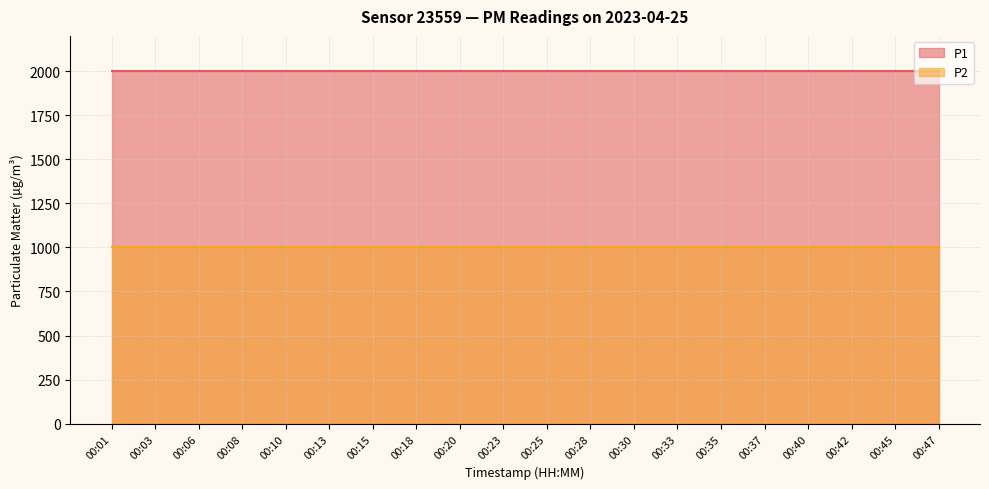

What is the sum of the P2 values at 00:28 and 00:13?

1999.8